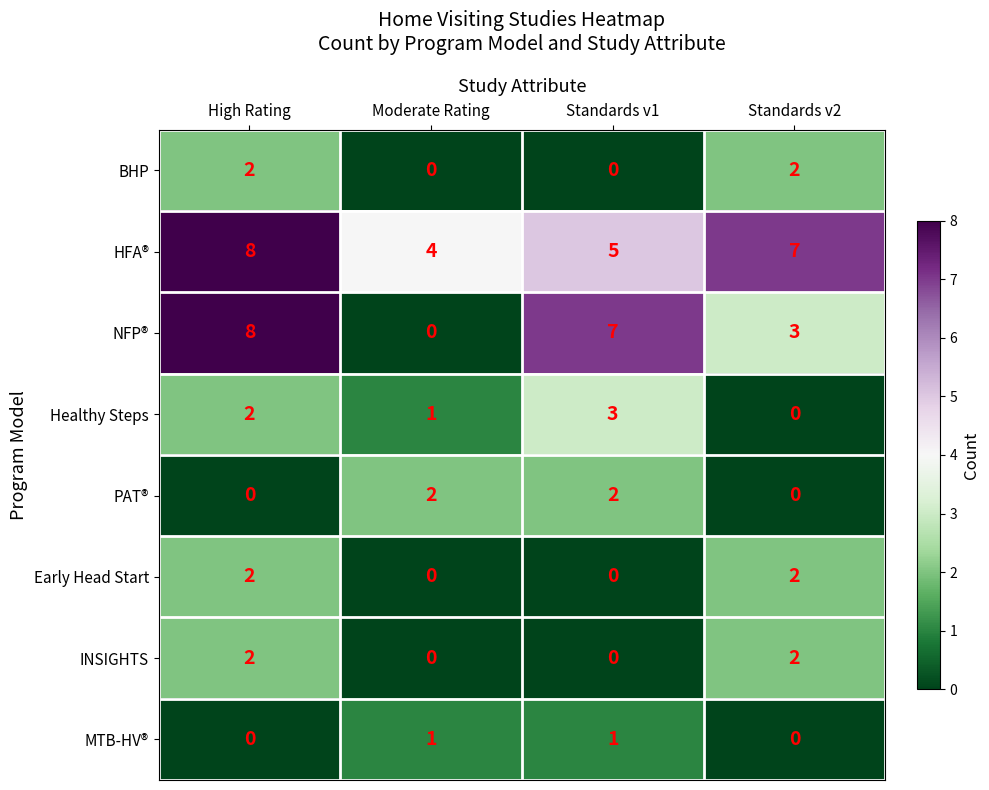

What is the sum of all PAT® values?

4